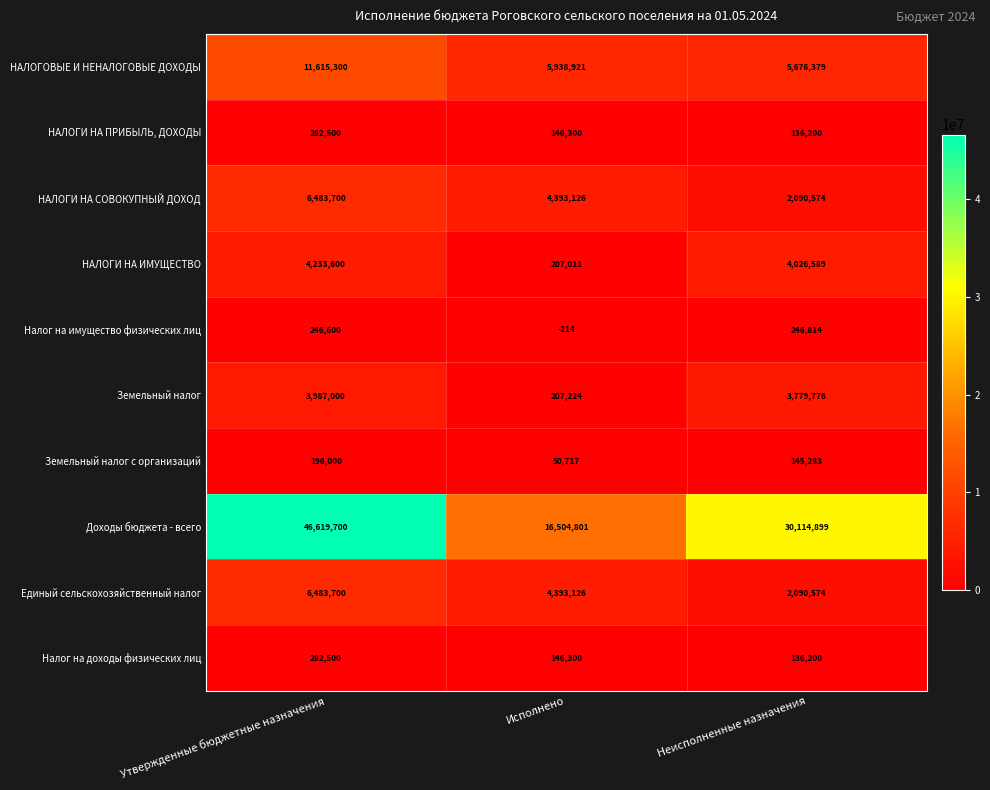

What is the minimum value shown in the chart?

-214